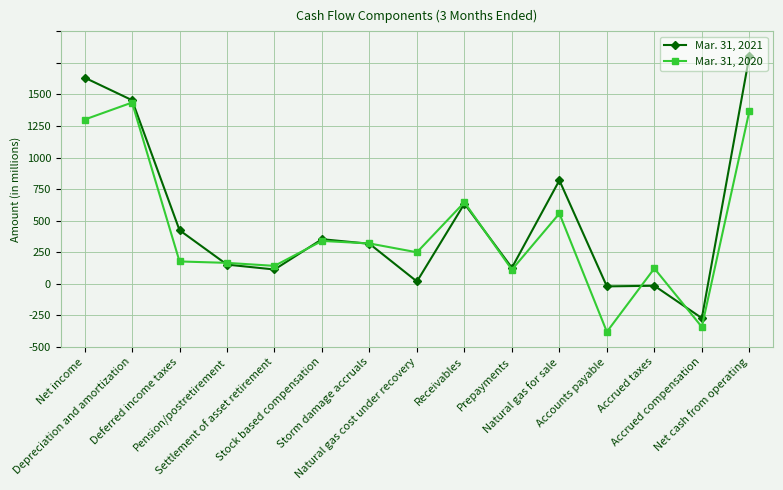

What are all the series names shown in the legend?

Mar. 31, 2021, Mar. 31, 2020